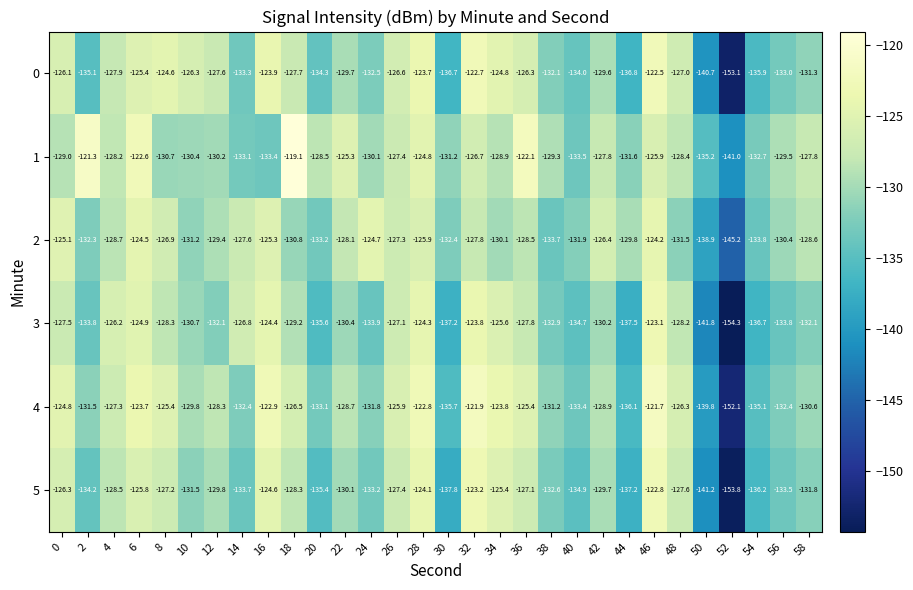

Which series changed the most between 40 and 46?

5